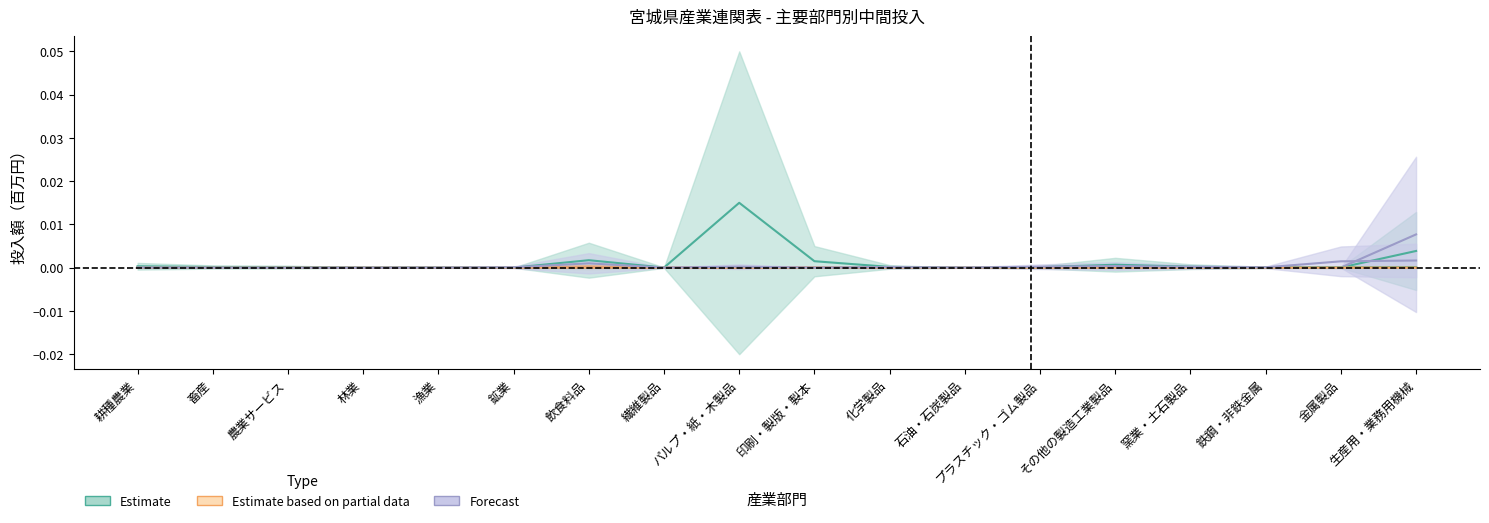

Between その他の製造工業製品 and 鉄鋼・非鉄金属, which is larger?

その他の製造工業製品